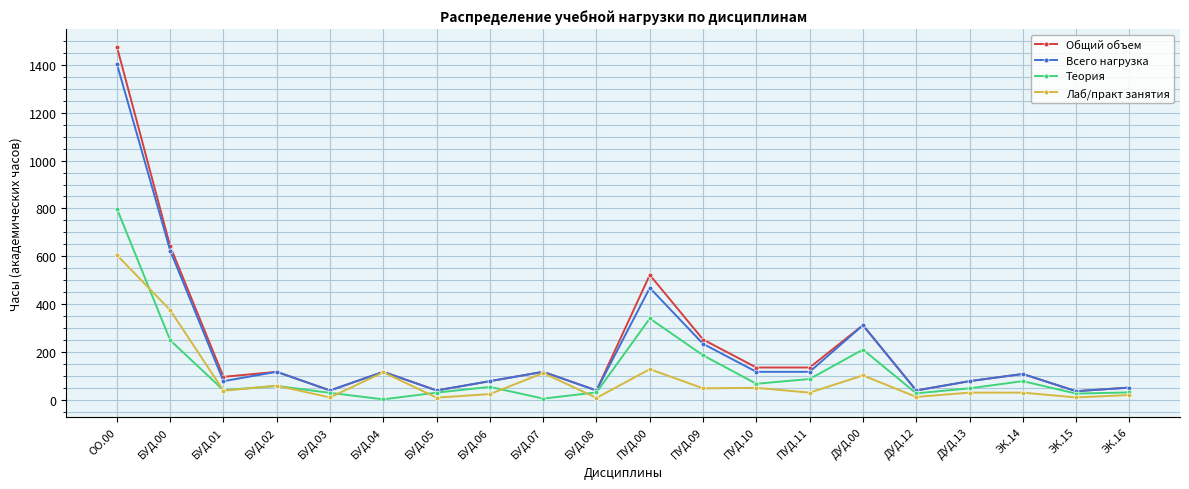

The value of Теория at БУД.06 is 54. True or false?

True